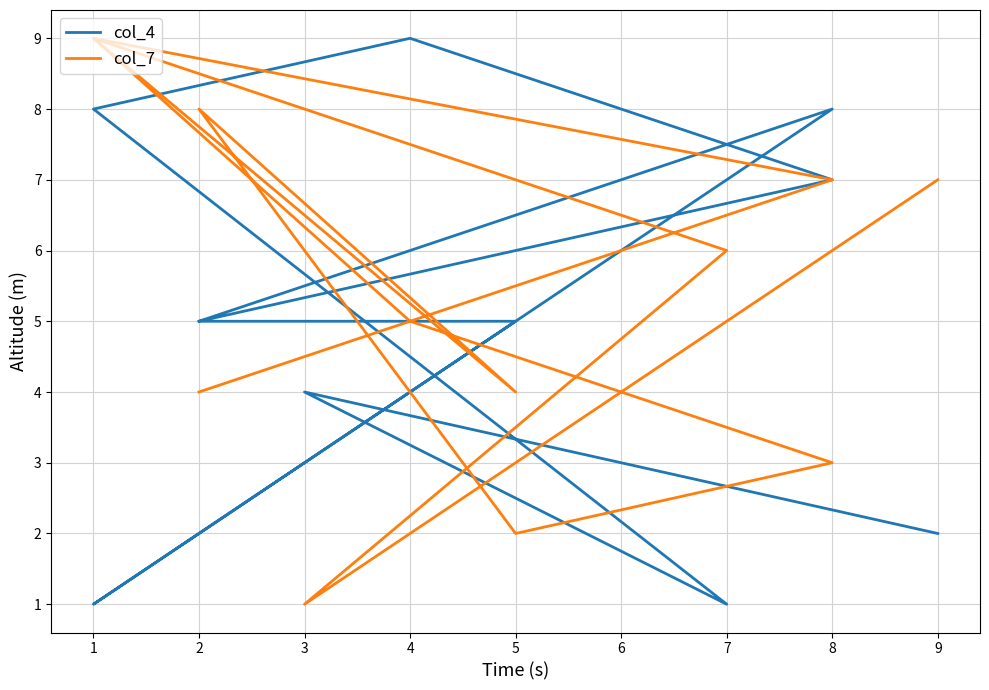

After their last crossing, which series has the higher values: col_4 or col_7?

col_7